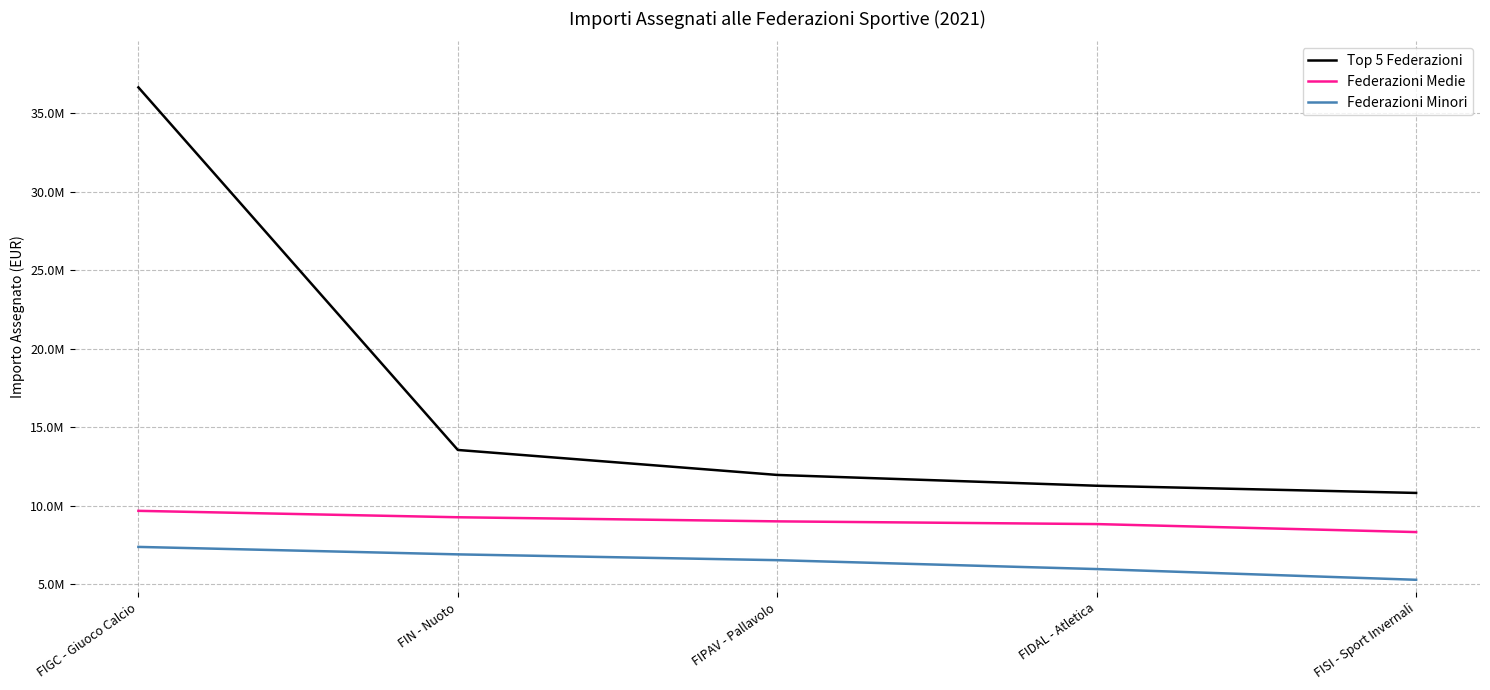

What is the sum of all Top 5 Federazioni values?

84281217.3